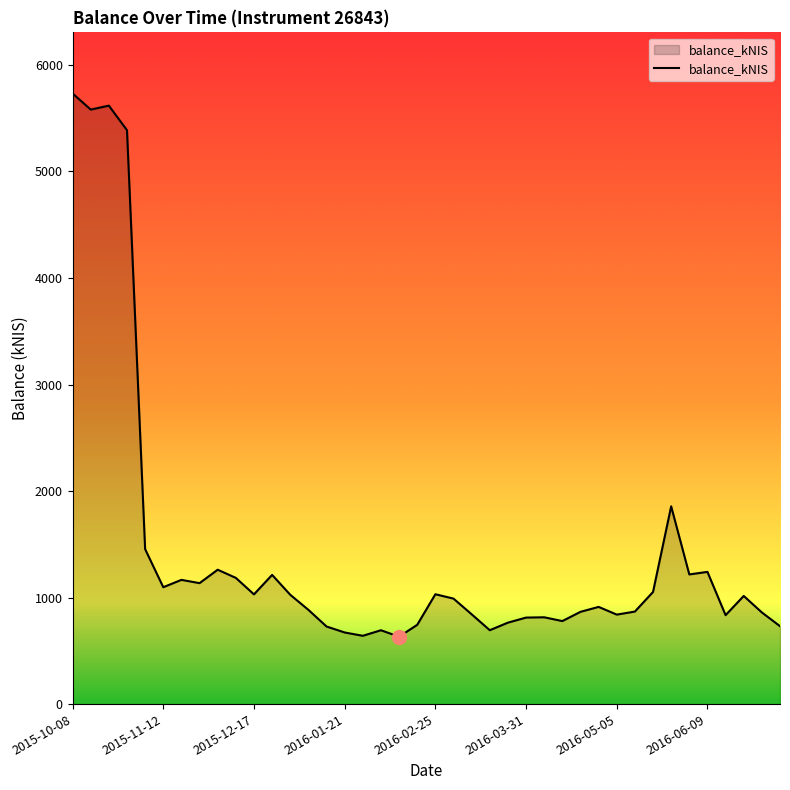

What is the difference between the maximum and minimum values?

5099.8